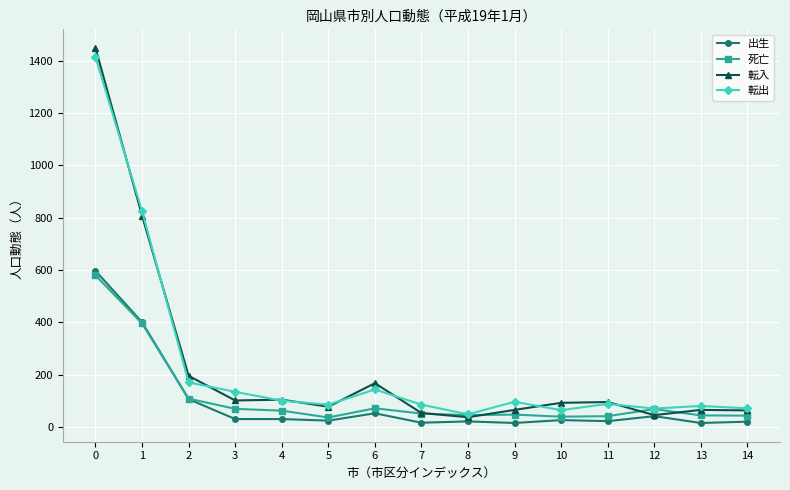

What is the difference between the maximum and minimum values in the 転出 series?

1364